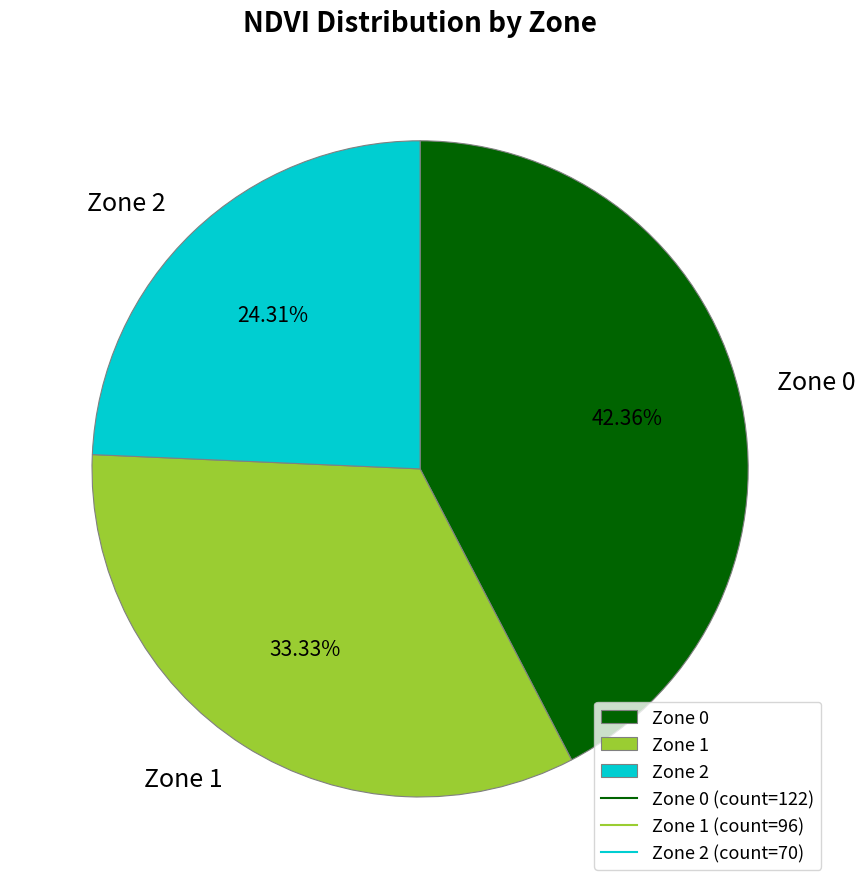

Which slice is the smallest?

Zone 2